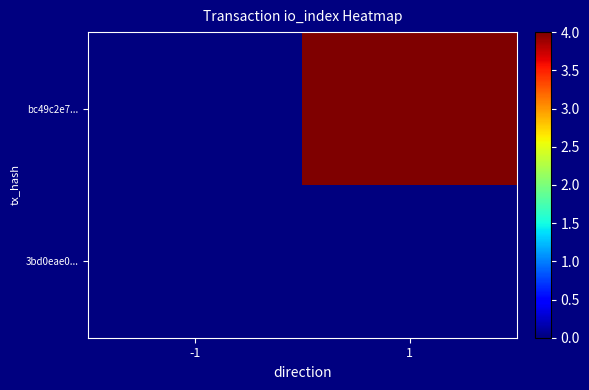

Between 1 and -1, which is larger?

1